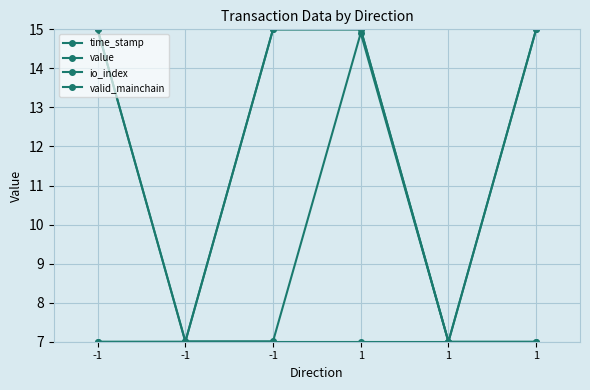

True or false: value and io_index cross at least once.

False